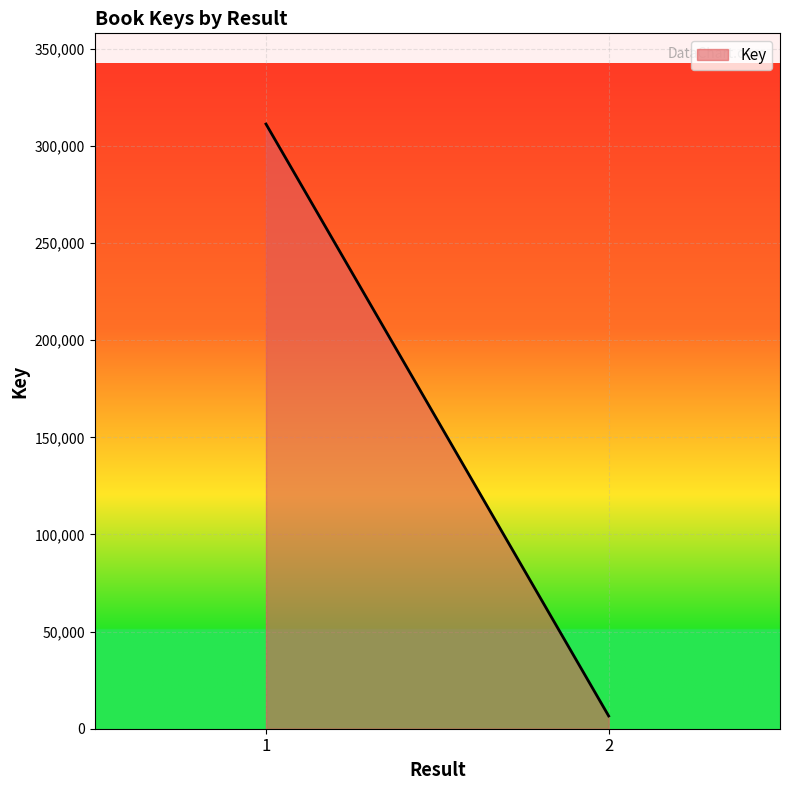

What is the difference between the values at 2 and 1?

304751